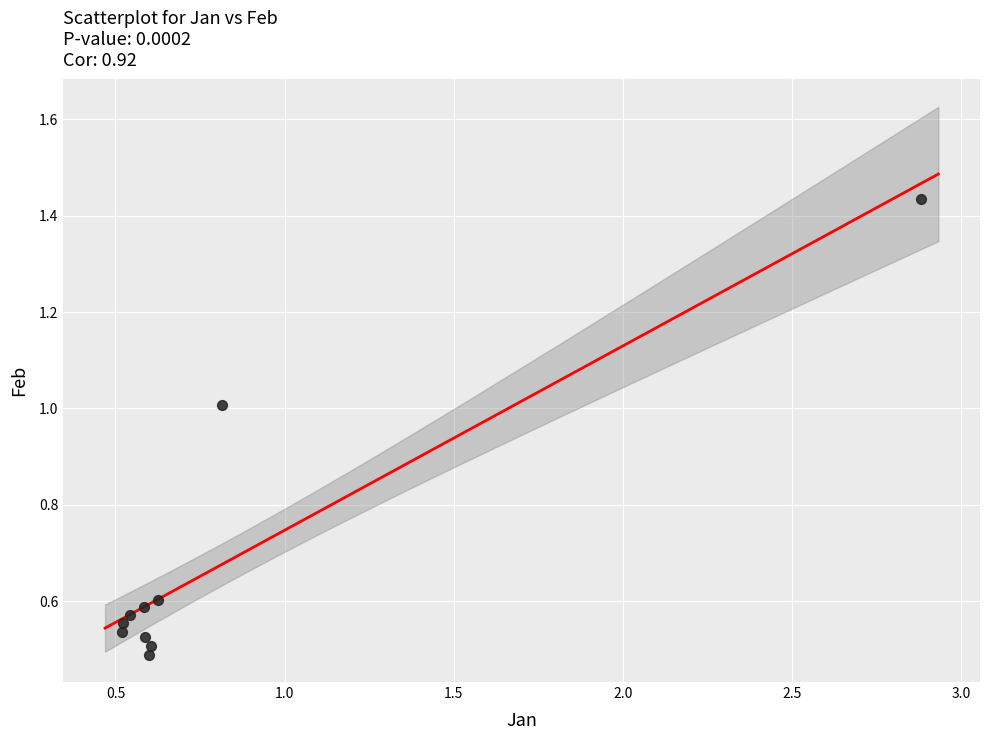

What is the average X value?

0.8